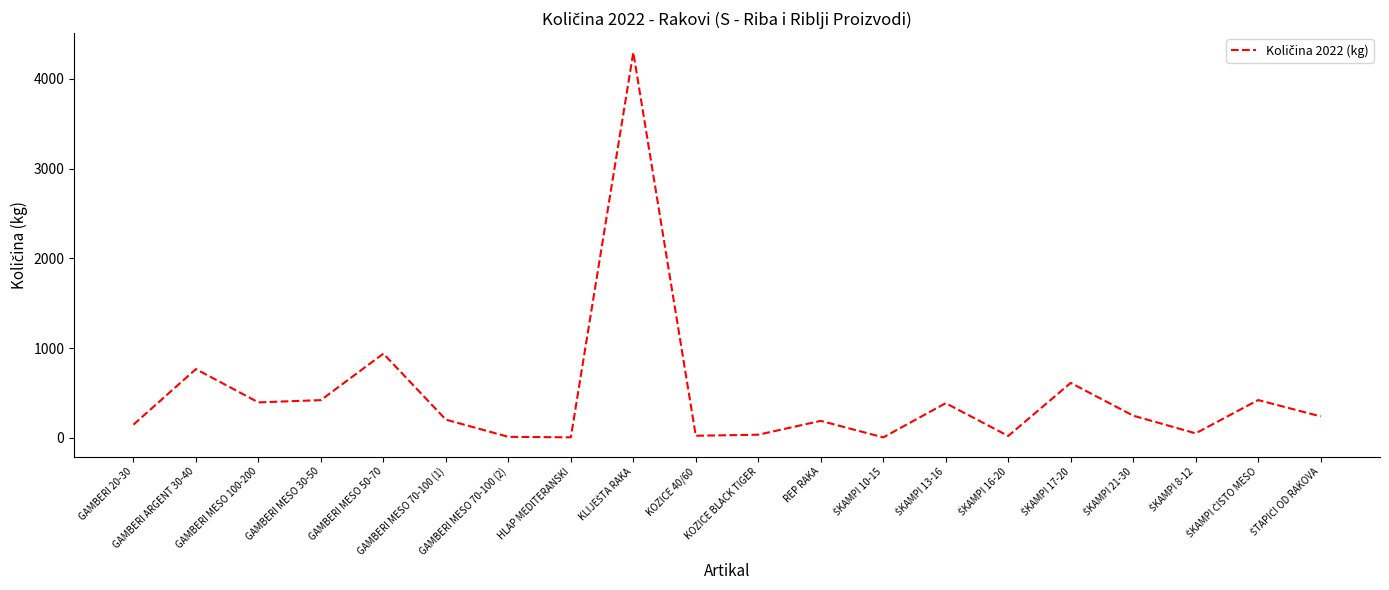

How many lines are shown in the chart?

1